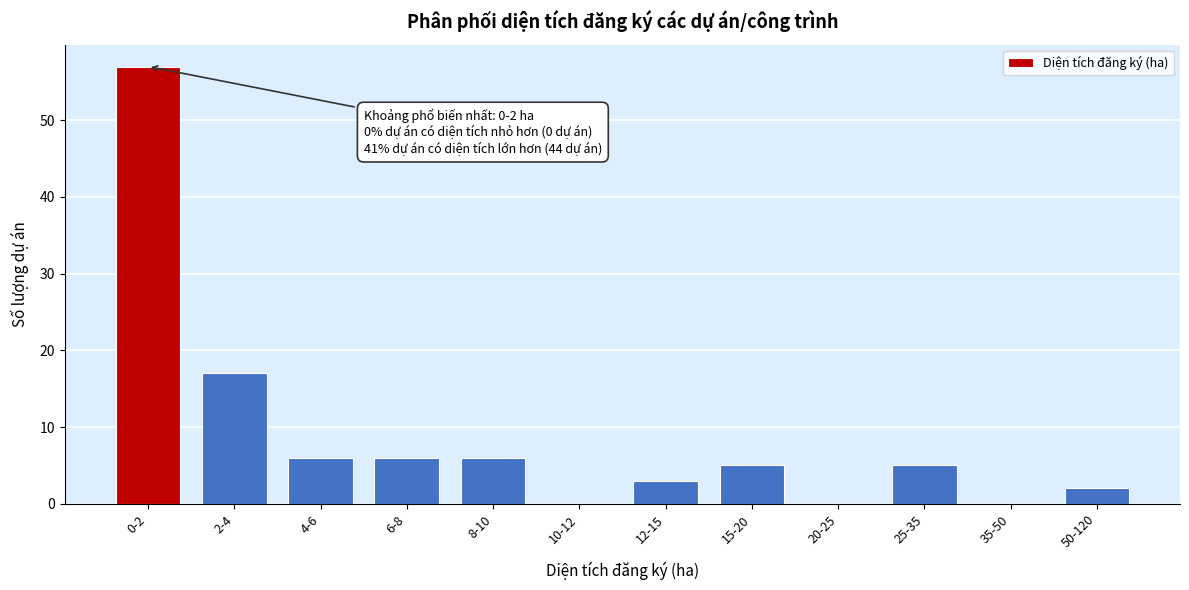

Reading right to left, extract all data points from this chart.

50-120=2	35-50=0	25-35=5	20-25=0	15-20=5	12-15=3	10-12=0	8-10=6	6-8=6	4-6=6	2-4=17	0-2=57